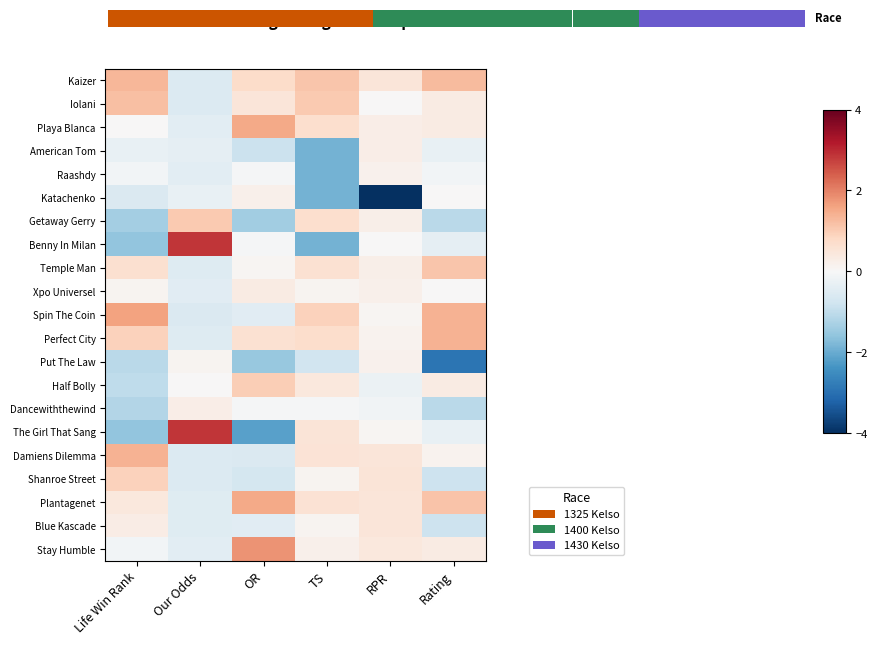

True or false: Playa Blanca has a value of 0.5 at Rating.

False